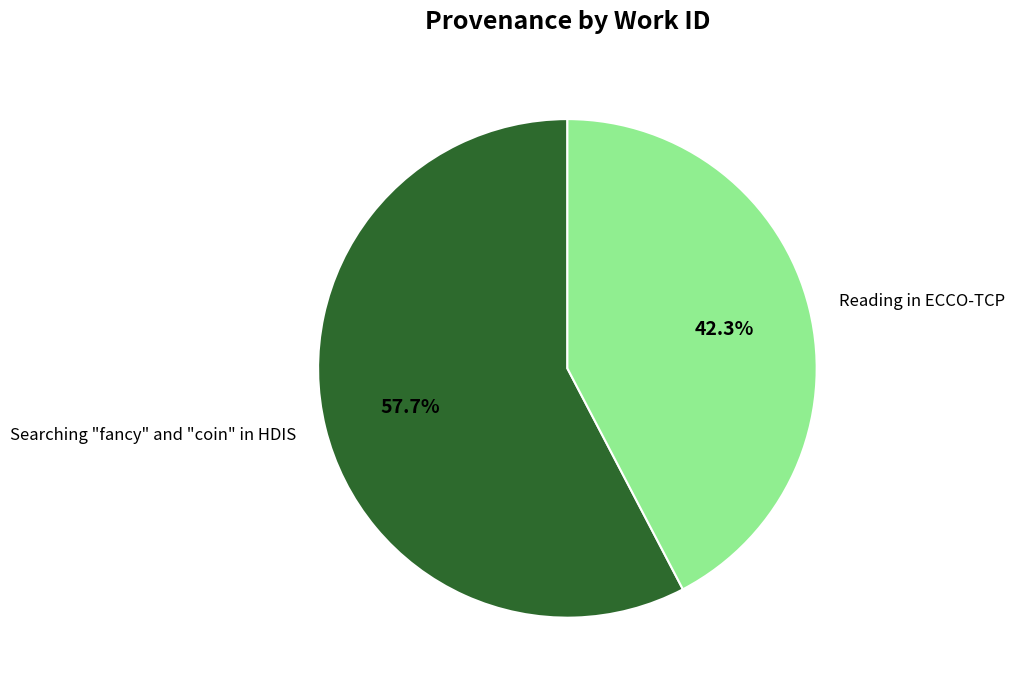

To the nearest percent, what is the difference between the Searching "fancy" and "coin" in HDIS and Reading in ECCO-TCP slice percentages?

15%